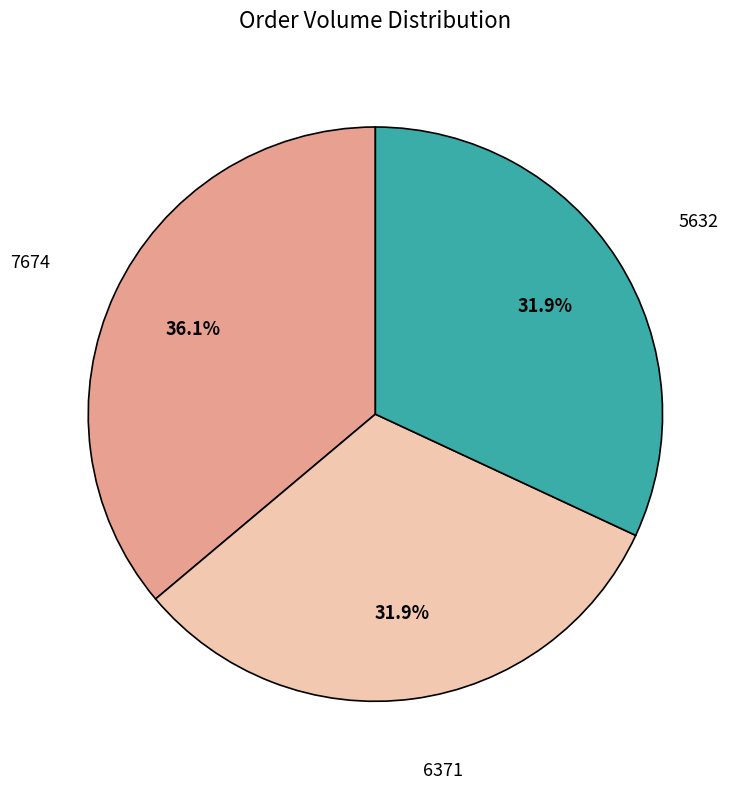

Is there a majority slice in this chart?

No